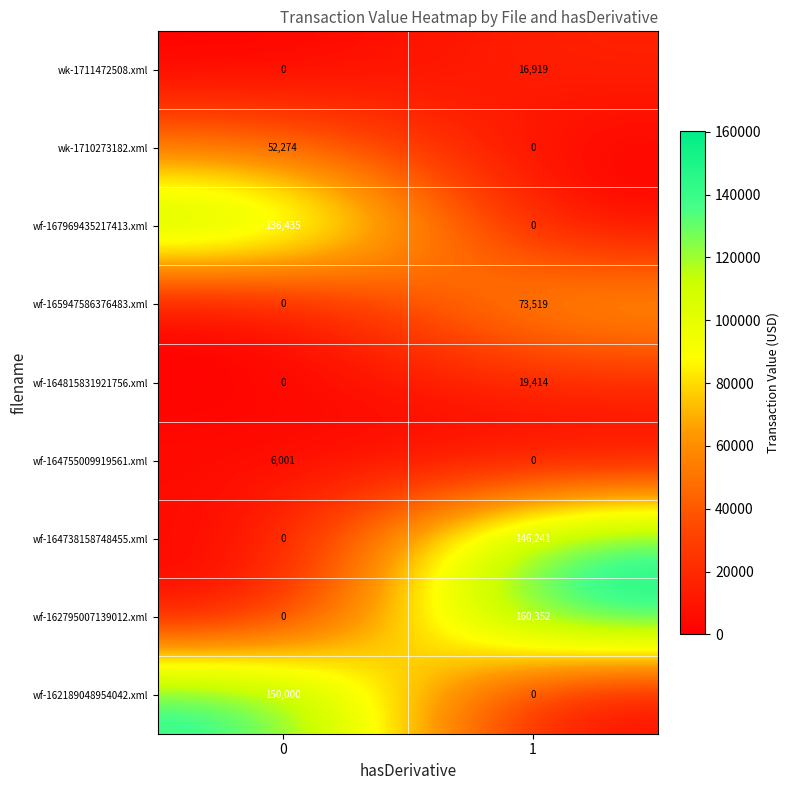

What is the difference between the highest and lowest values at 0?

150000